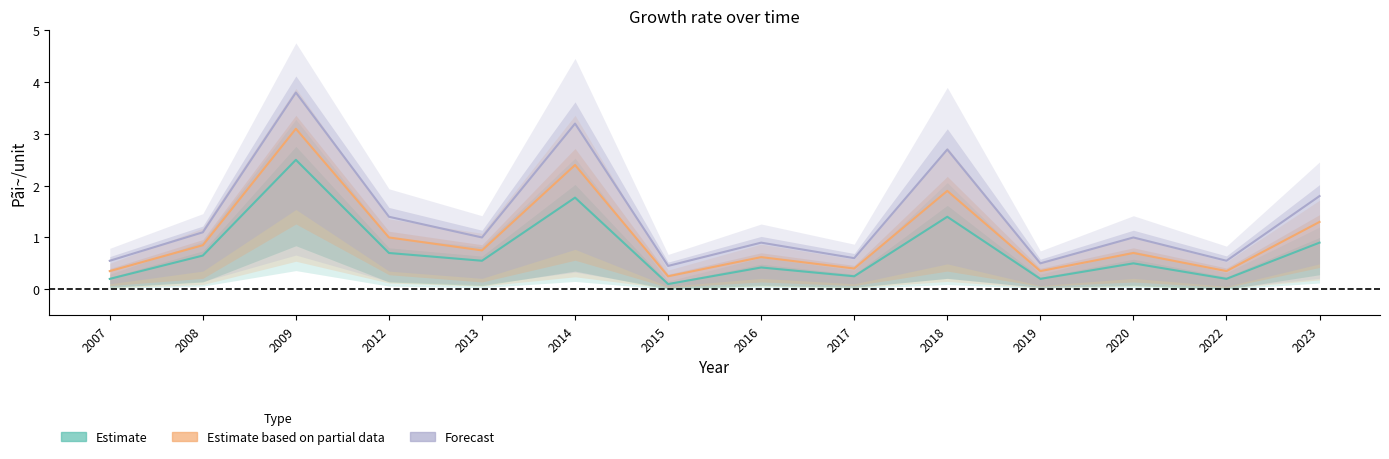

At which category is the sum across all series the highest?

2009